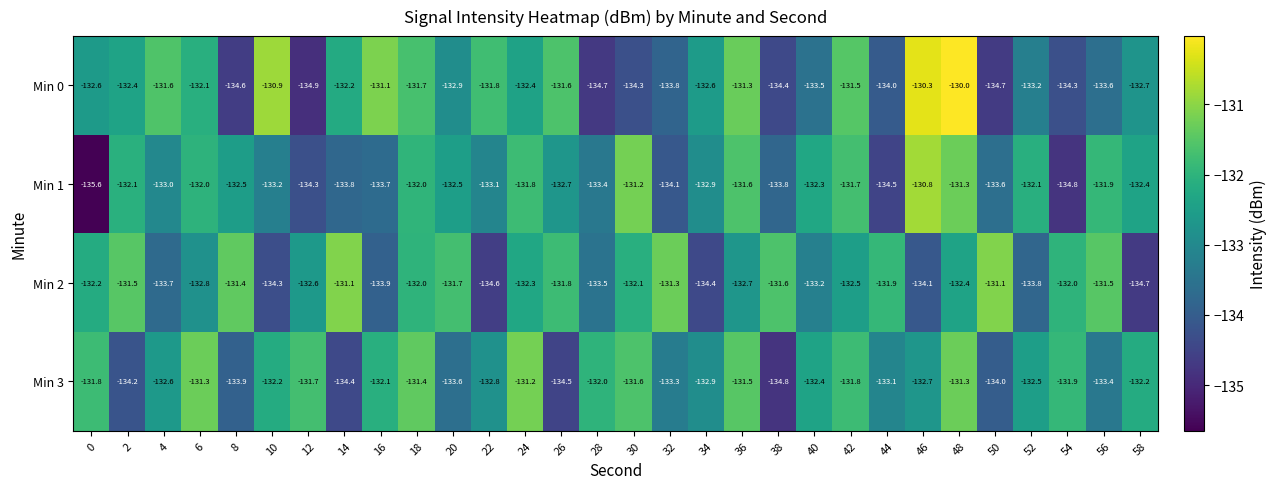

At 14, list the series in order from largest to smallest.

Min 2, Min 0, Min 1, Min 3